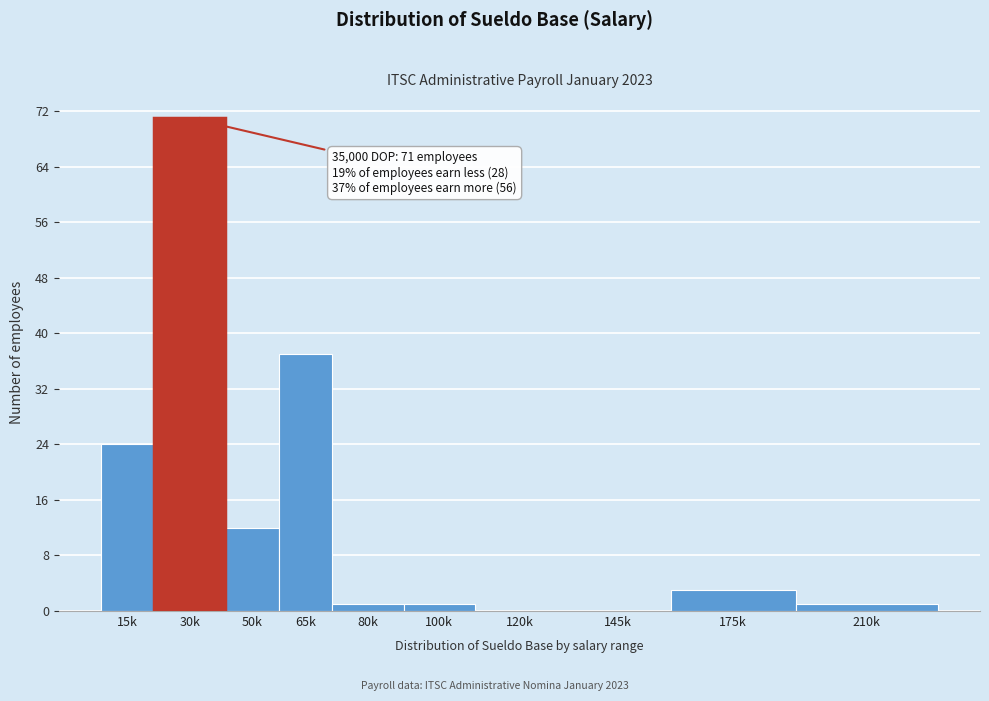

Reading left to right, extract all data points from this chart.

15k=24	30k=71	50k=12	65k=37	80k=1	100k=1	120k=0	145k=0	175k=3	210k=1